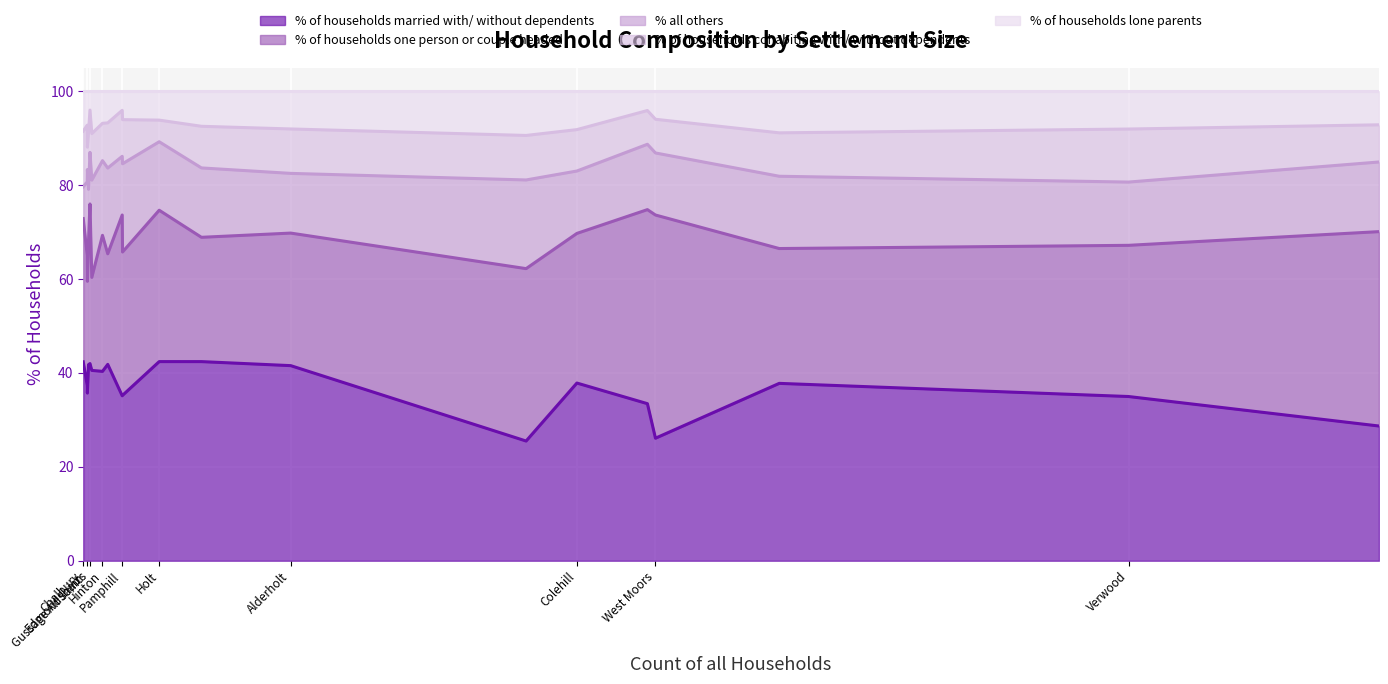

At how many categories does at least one series exceed 23?

20